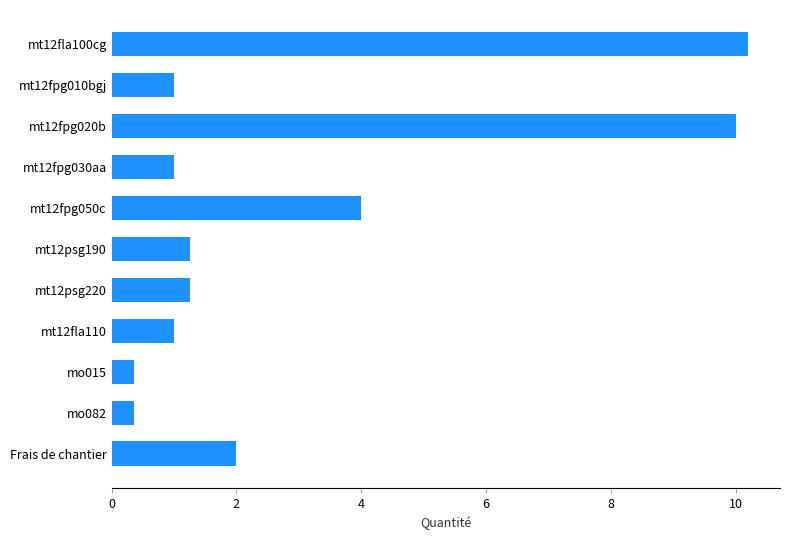

How many series are shown in this chart?

1